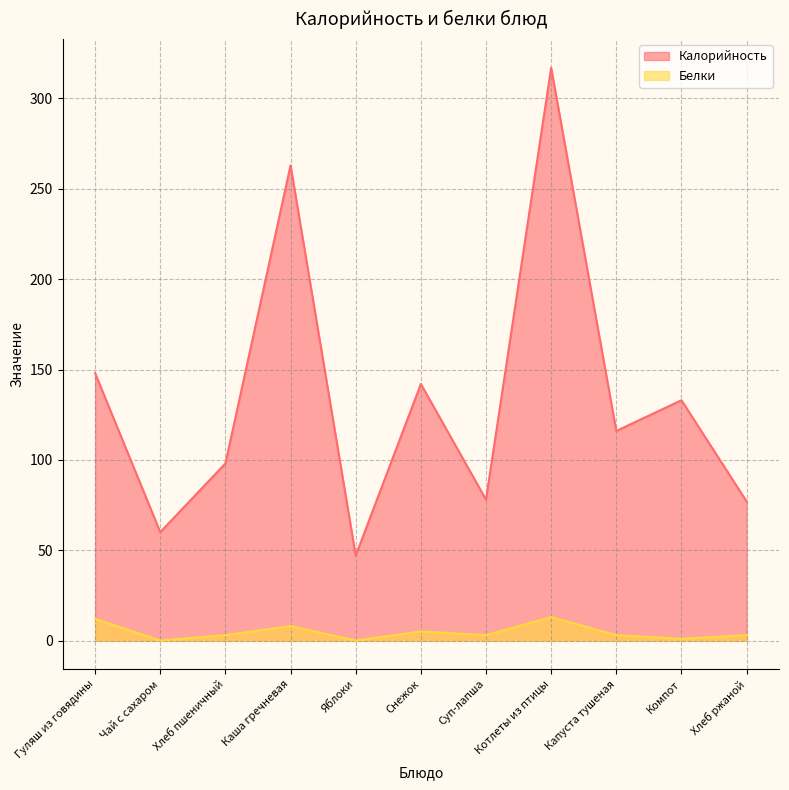

True or false: Калорийность and Белки intersect in this chart.

False